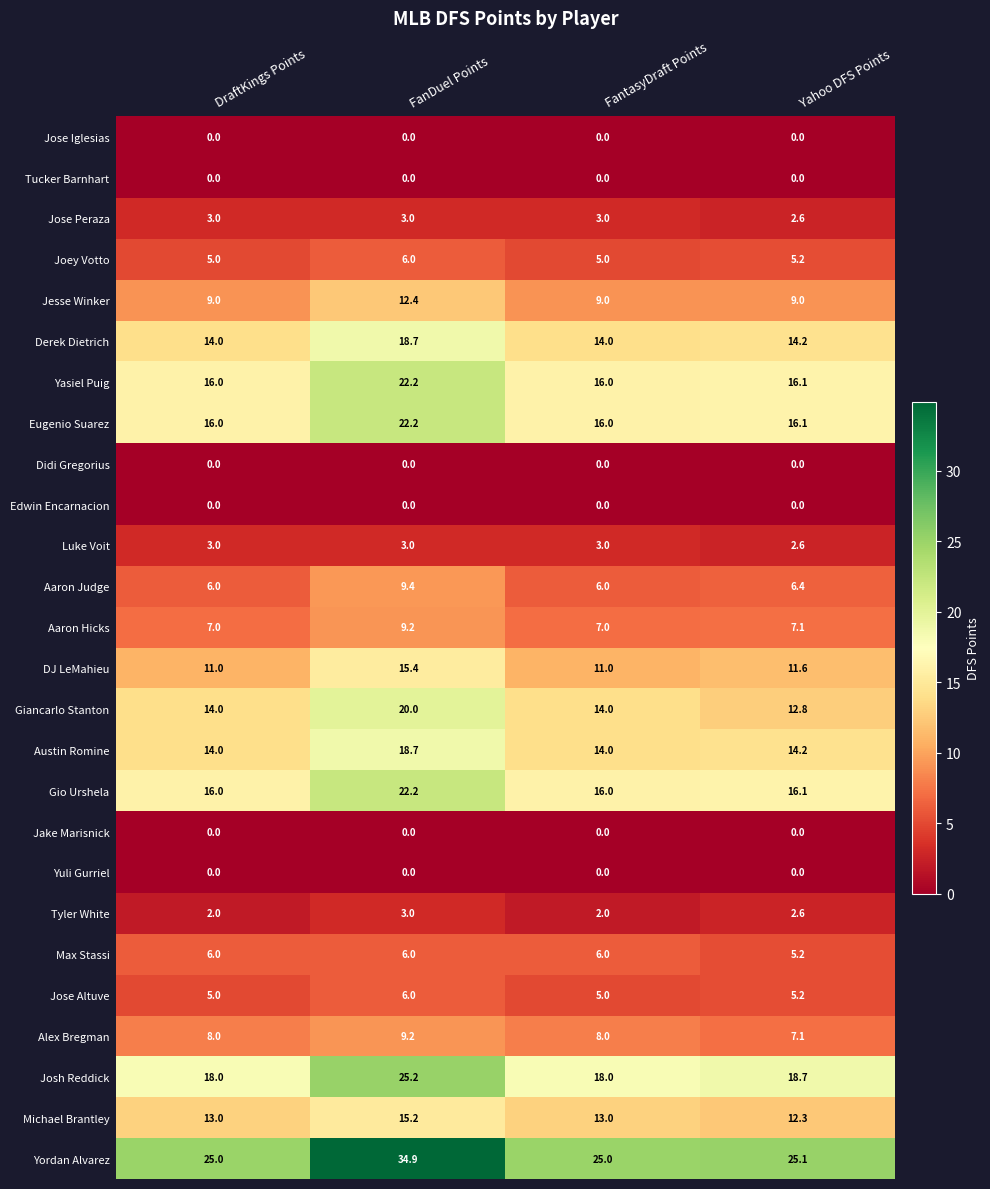

What is the approximate value of Joey Votto at Yahoo DFS Points?

5.2